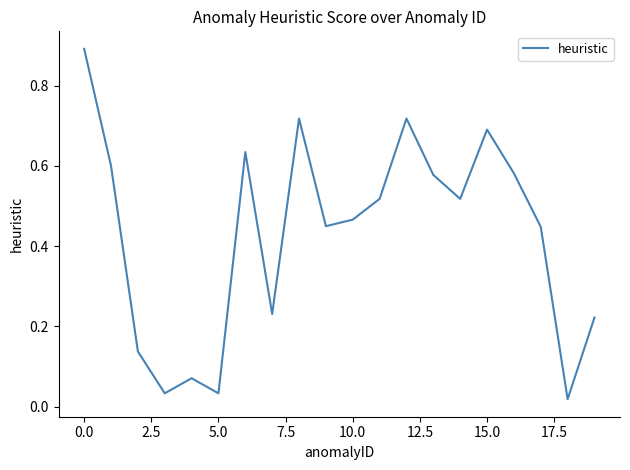

What is the difference between the maximum and minimum values?

0.9